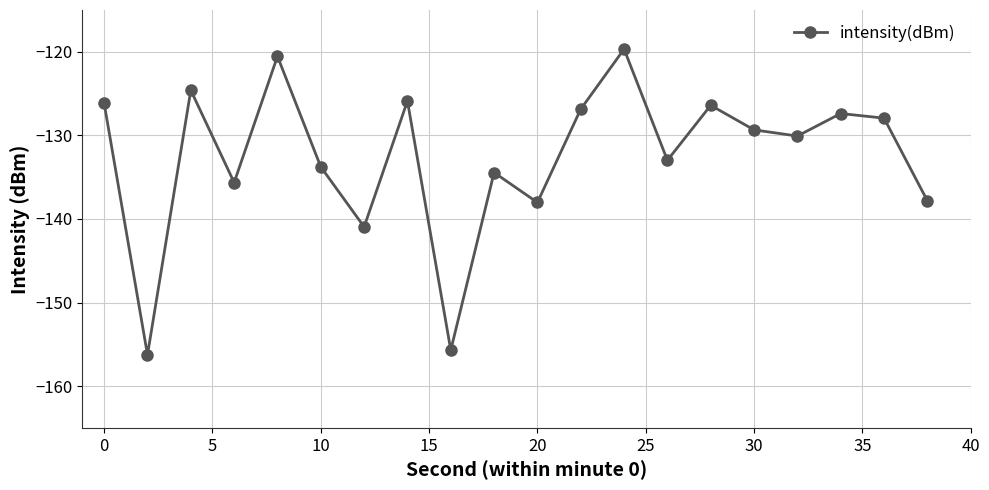

What is the sum of all values?

-2650.5